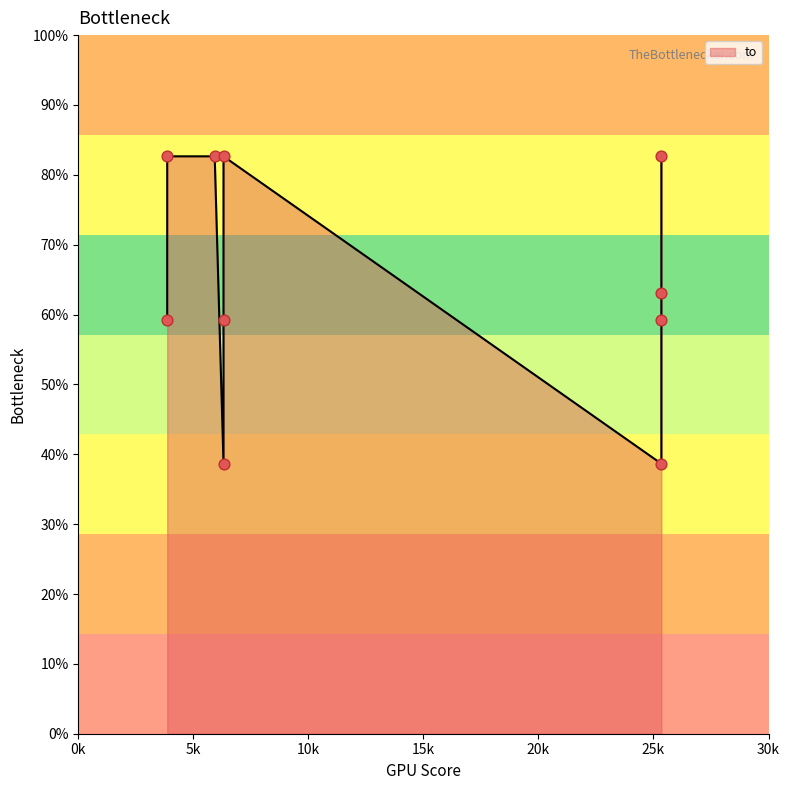

What is the ratio of the value at 3865 to the value at 5929?

1.0